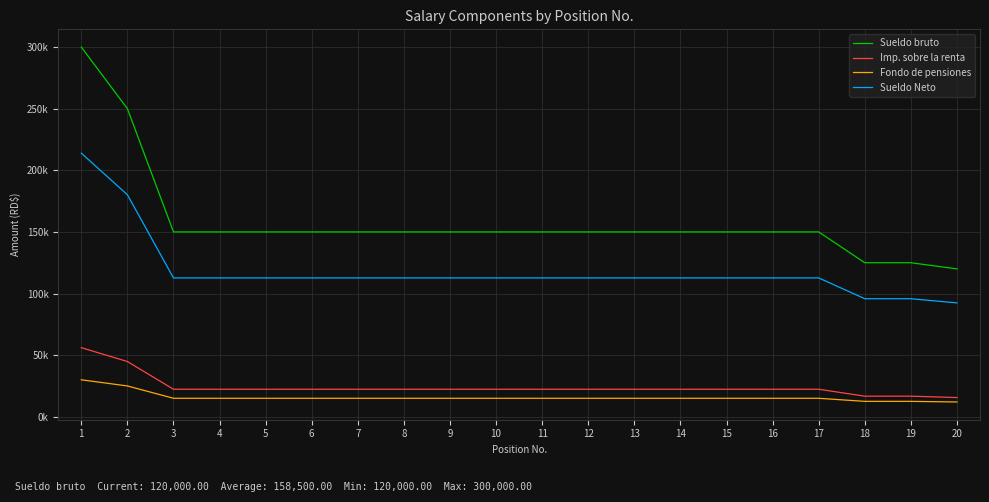

What is the difference between the Imp. sobre la renta values at 2 and 7?

22500.0